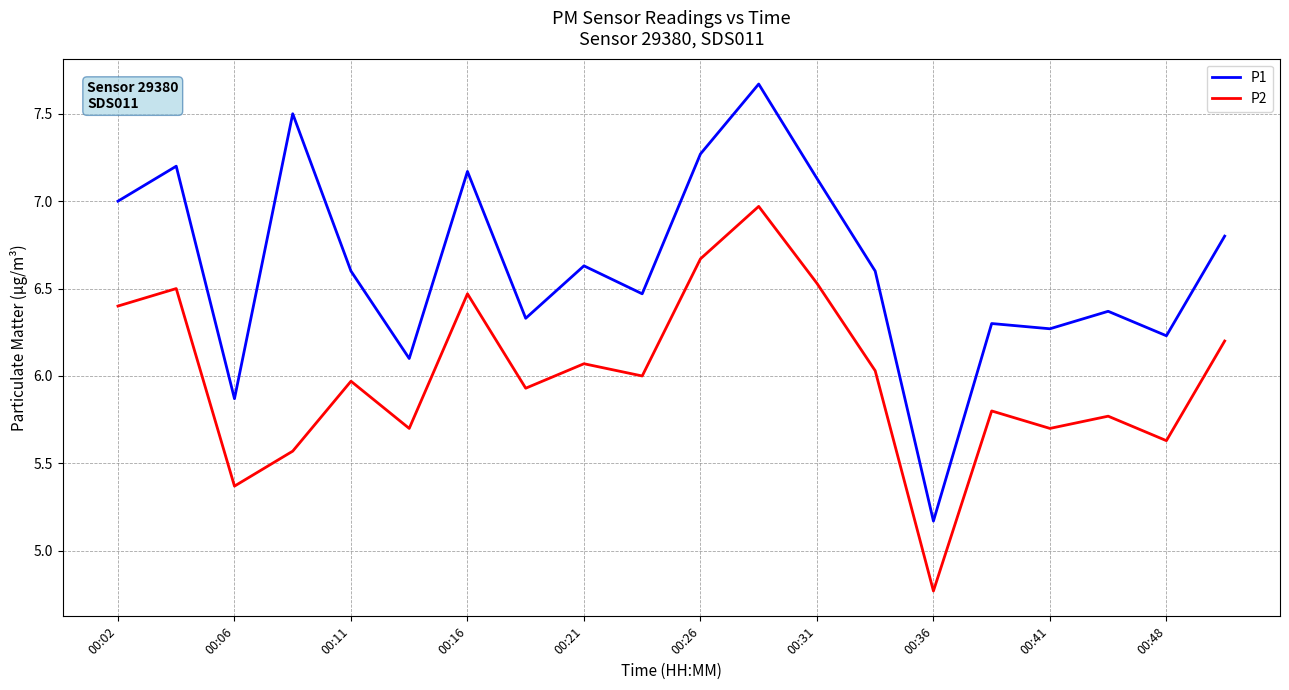

Which series has the widest spread of values?

P1